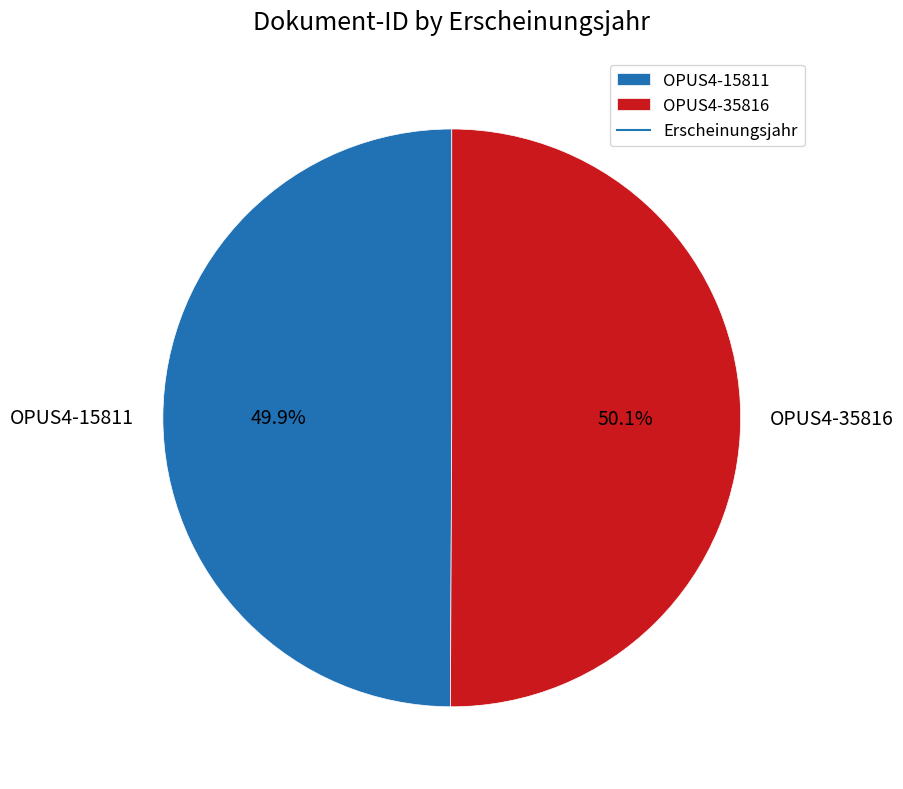

How many segments does this pie chart have?

2